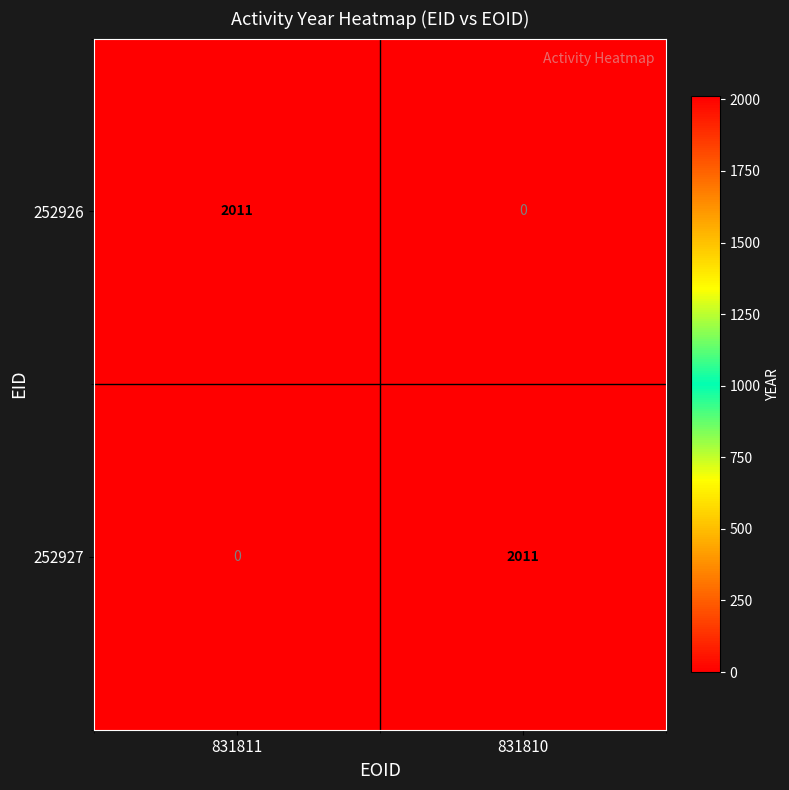

How many values in 252926 are above zero?

1